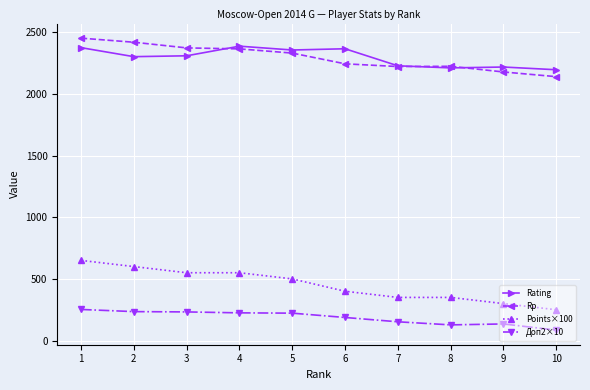

Is it true that Points×100 equals 365.5 at 4?

False